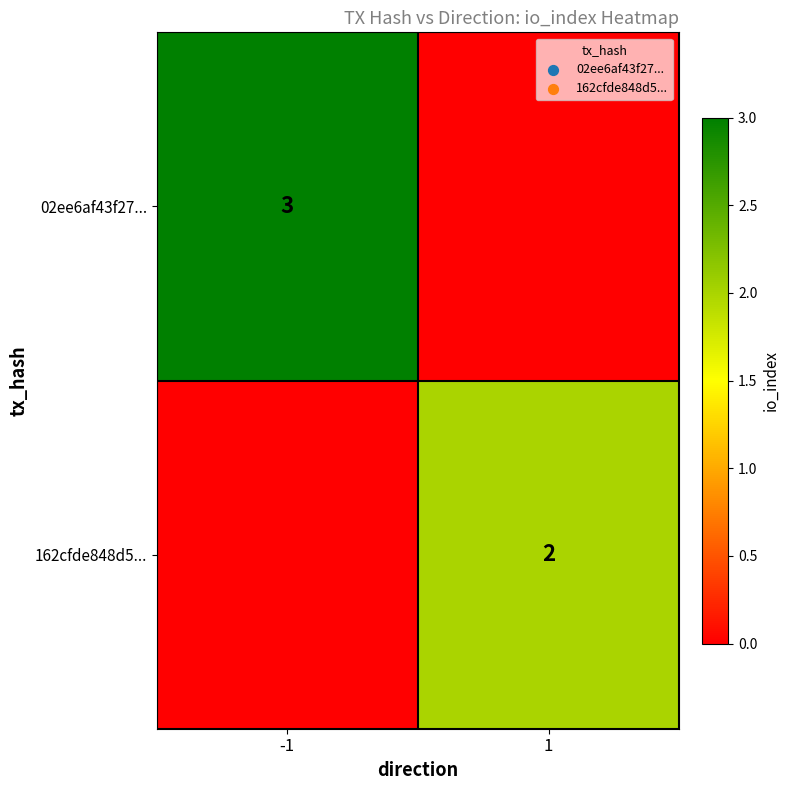

The value of 162cfde848d5... at 1 is 1. True or false?

False